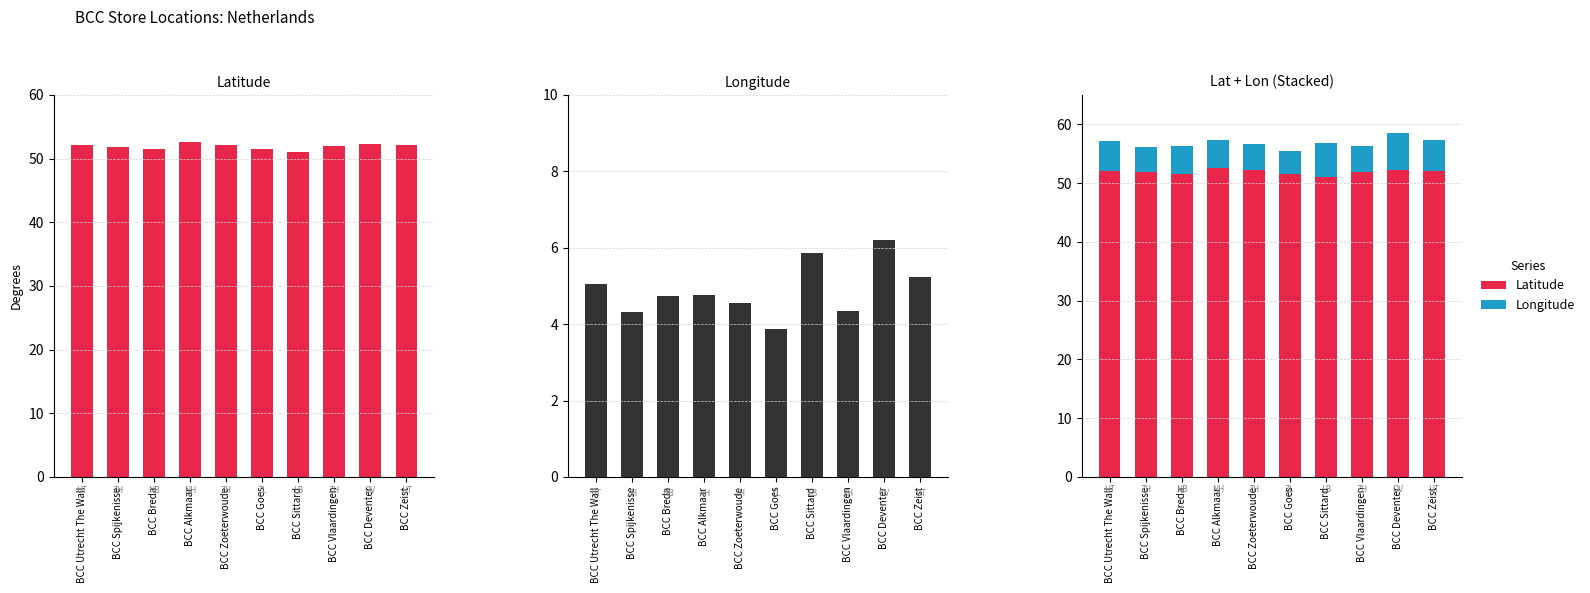

What is the difference between the maximum and second lowest values in the Latitude series?

1.1